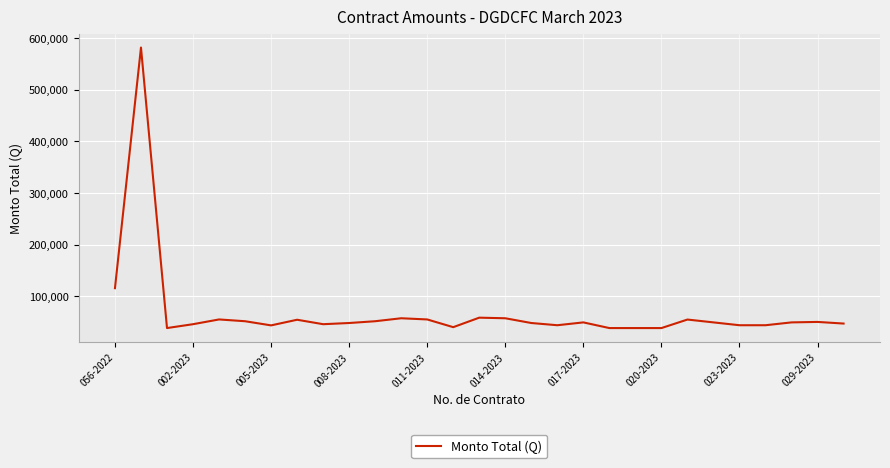

What is the smallest value displayed?

38500